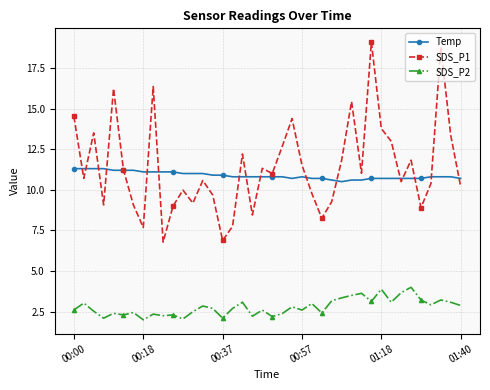

After their last crossing, which series has the higher values: Temp or SDS_P1?

Temp